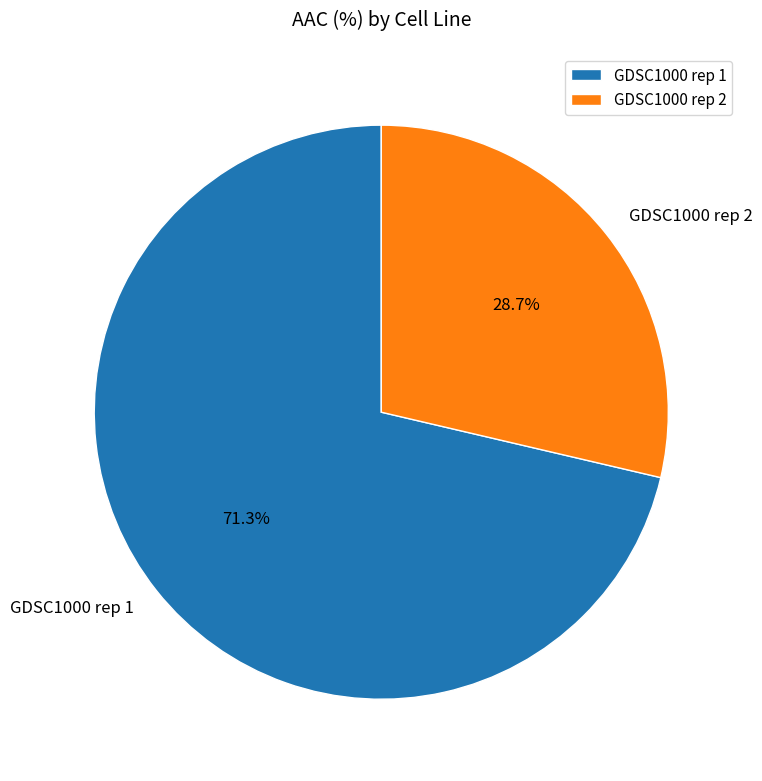

What percentage is the GDSC1000 rep 2 slice, to the nearest percent?

29%